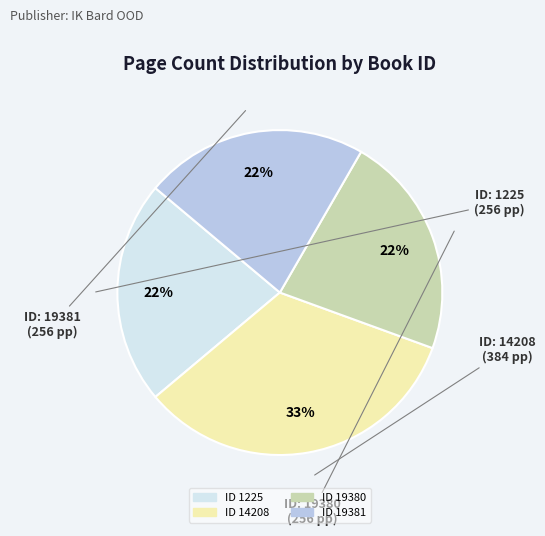

Count the number of slices in the pie.

4